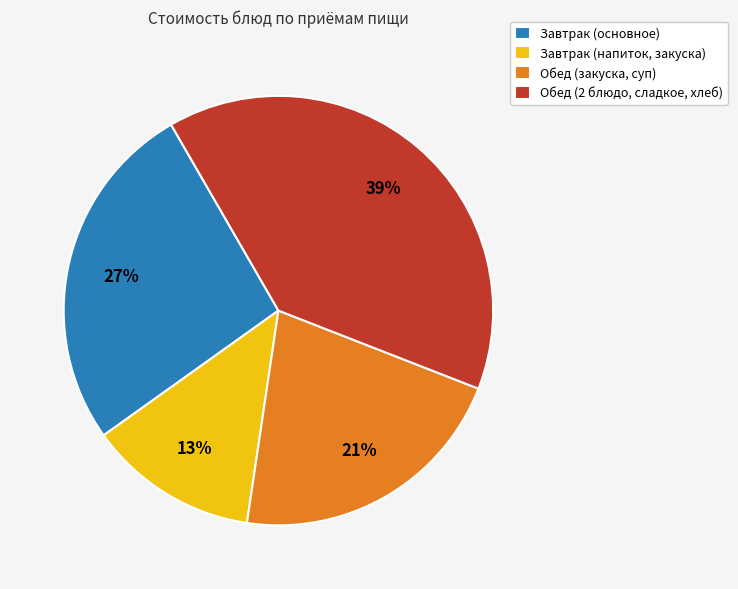

To the nearest percent, what is the difference between the largest and smallest slice percentages?

26%